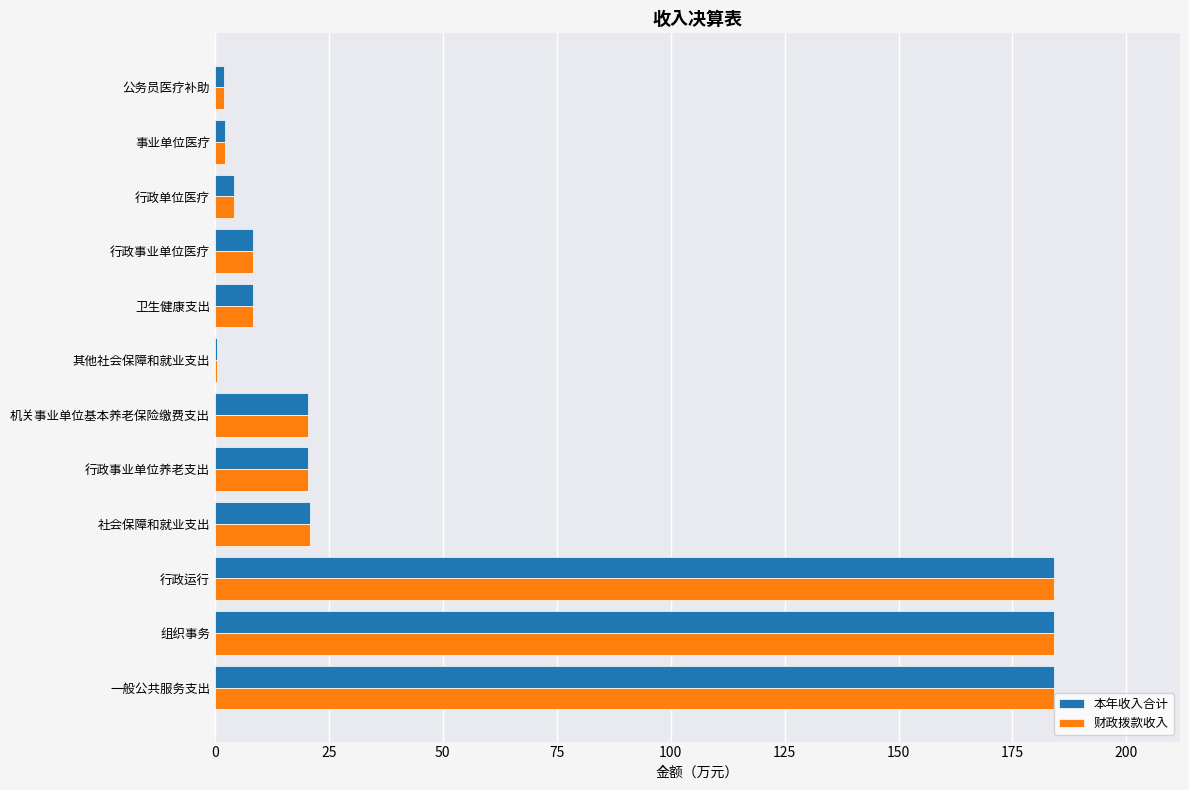

What are all the series names shown in the legend?

本年收入合计, 财政拨款收入